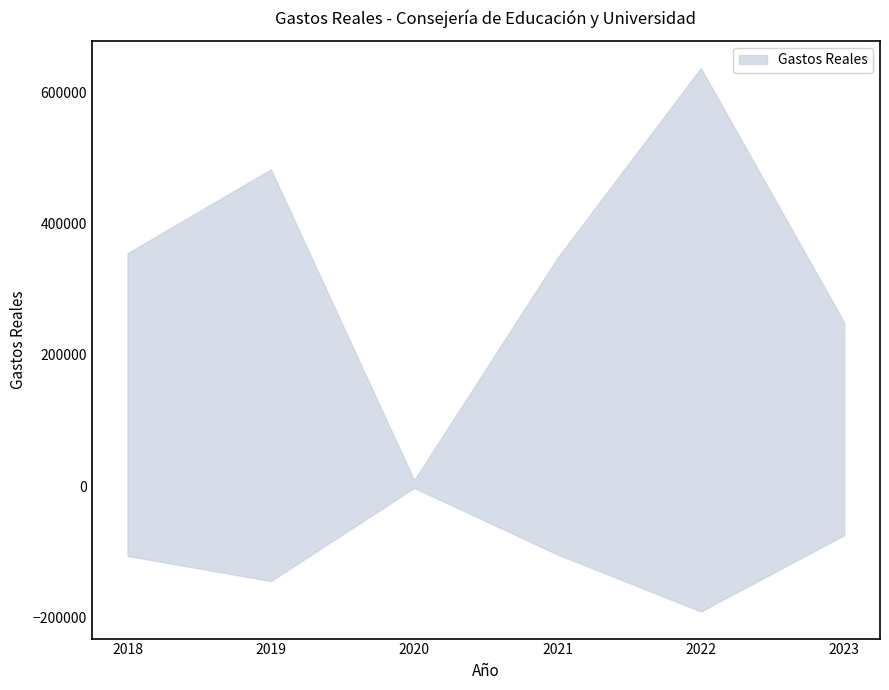

Is it true that the value at 2020 is 8866.7?

True